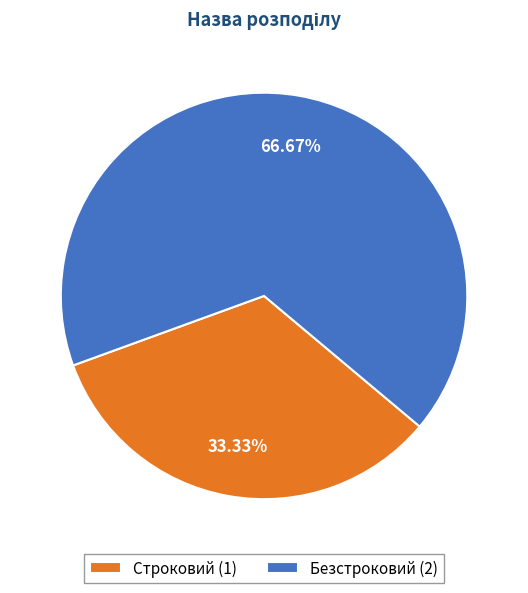

To the nearest percent, what is the average slice percentage?

50%